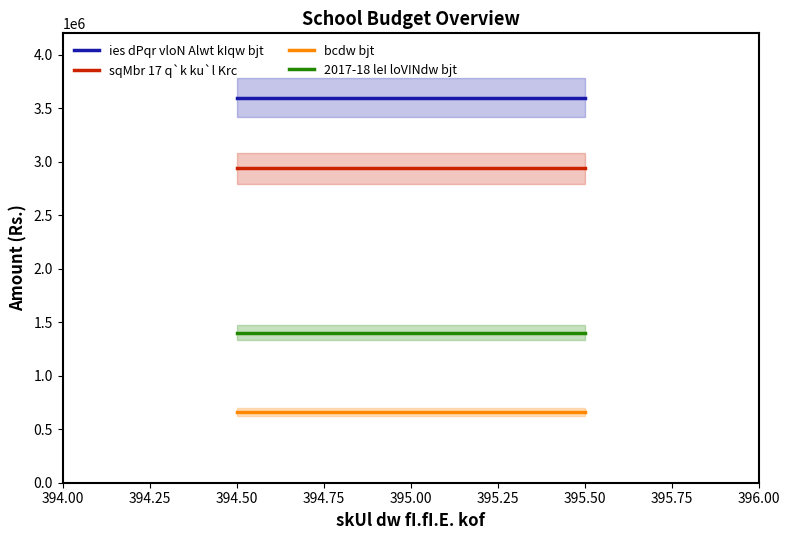

The value of ies dPqr vloN Alwt kIqw bjt at 394.50 is 2119868. True or false?

False